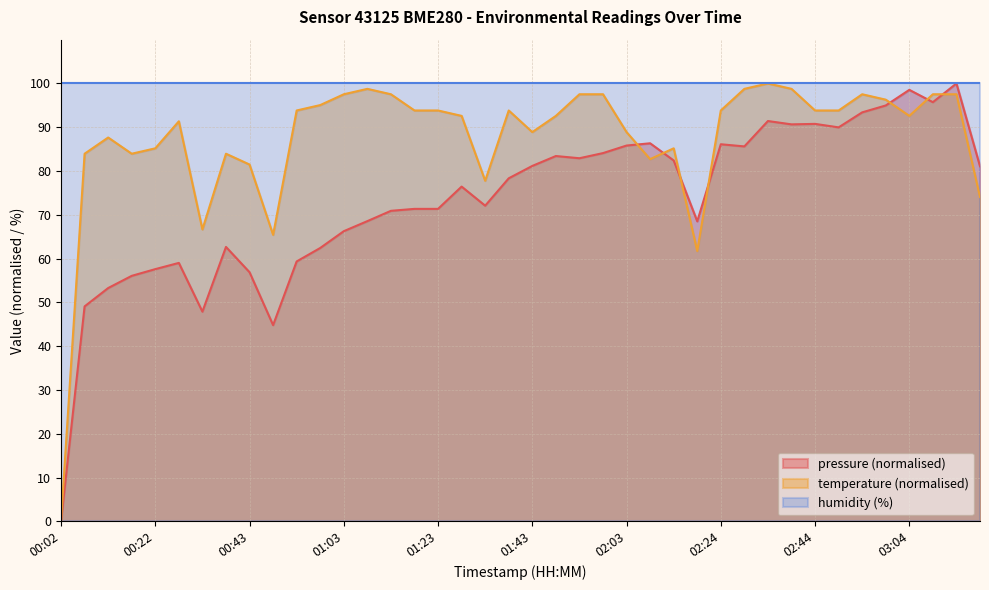

Is it true that pressure equals 79.3 at 00:17?

False